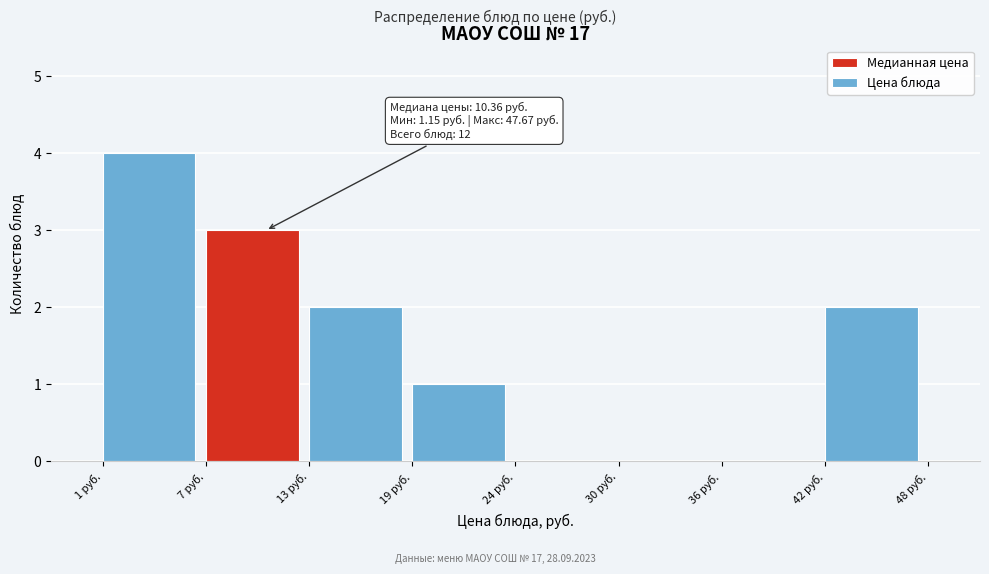

Which range on the x-axis has the tallest bar?

1 to 7